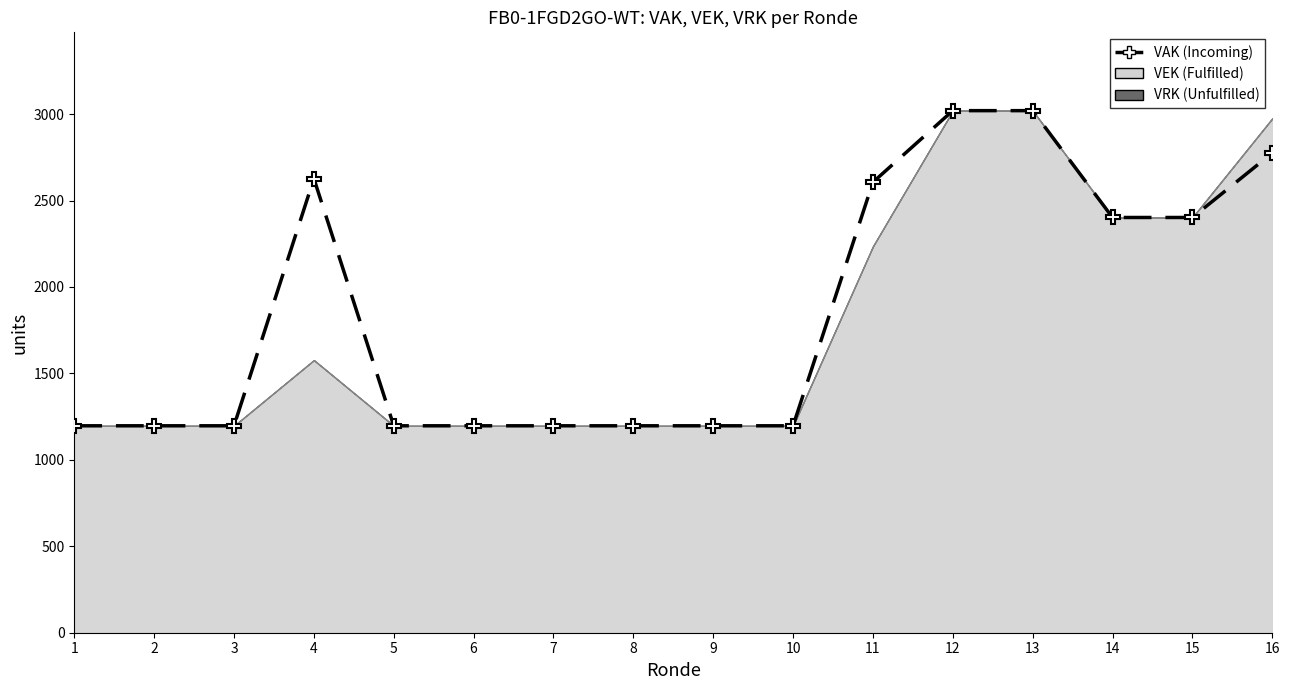

Read the value at 16, to the nearest 100.

2800